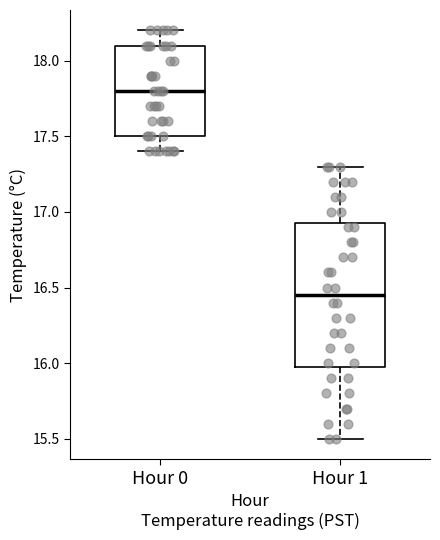

Reading left to right, read every box against the y-axis: the position of its median line, the range the box covers, and the ends of its whiskers. The values are not printed on the chart, so give them approximately, as read against the axis.

Hour 0: median 17.80, box 17.50 to 18.10, whiskers 17.40 to 18.20
Hour 1: median 16.45, box 16.00 to 16.95, whiskers 15.50 to 17.30